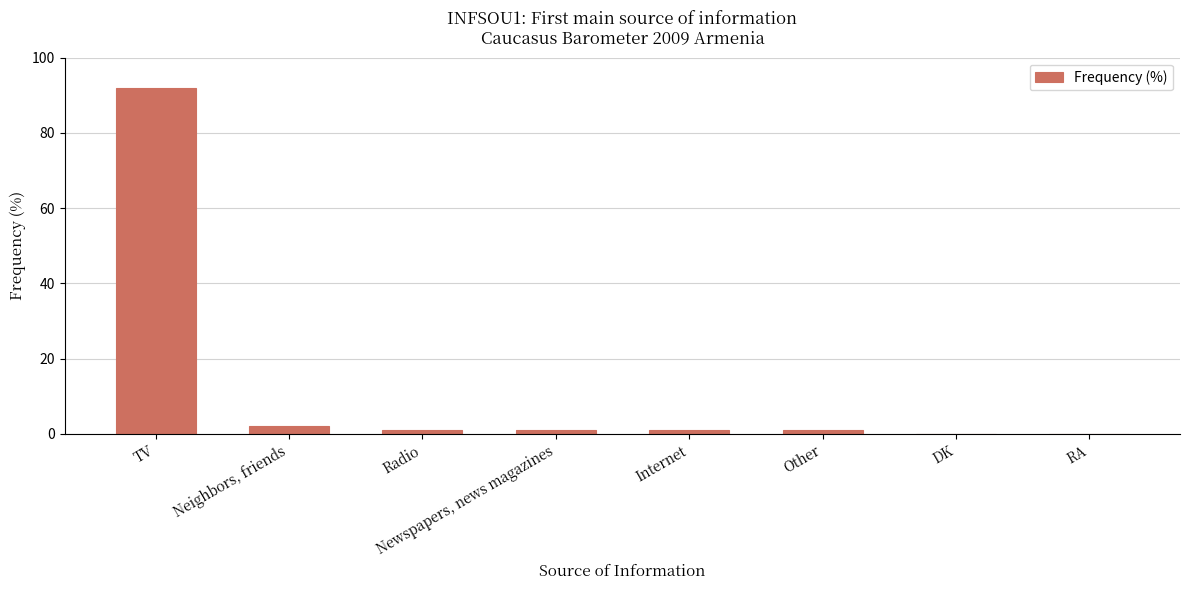

Reading left to right, transcribe all the data shown in this chart.

92	2	1	1	1	1	0	0